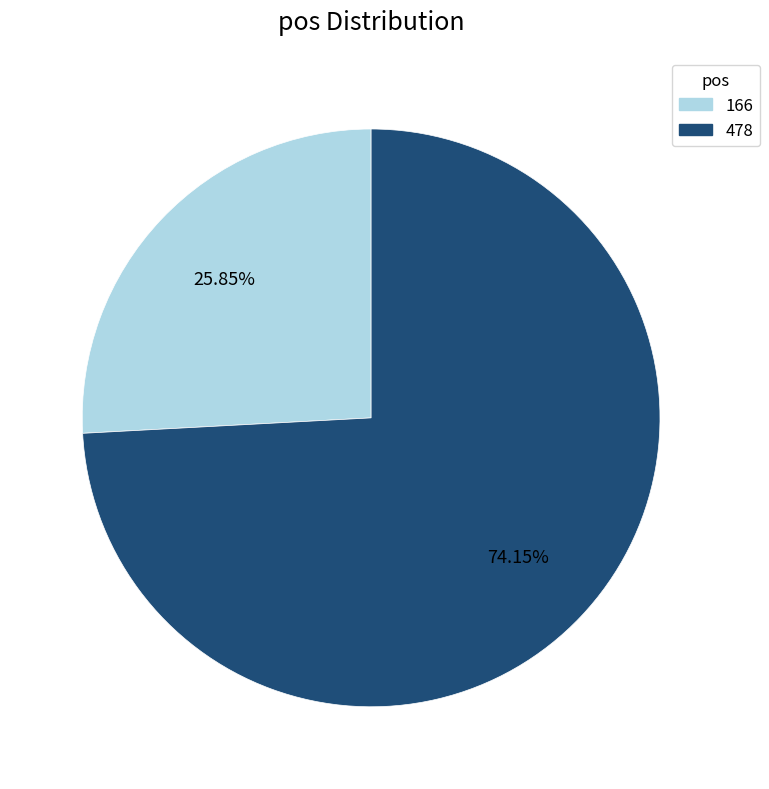

Which has a higher value, 166 or 478?

478